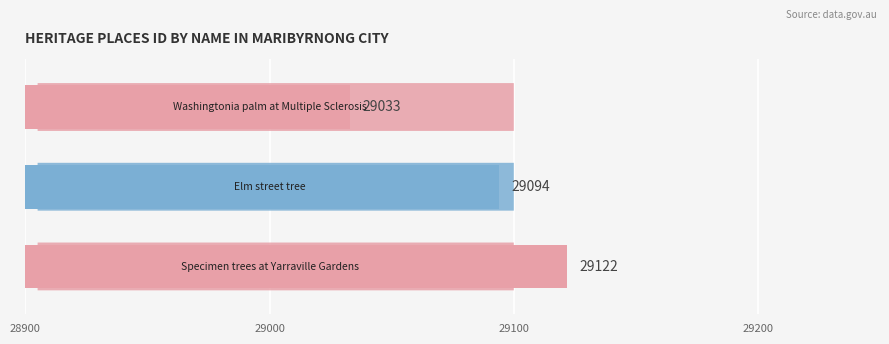

What is the value of the 1st bar from the top?

29033